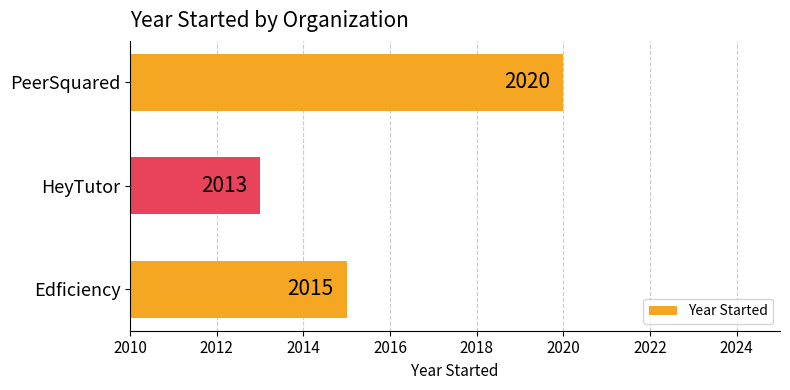

What is the difference between the second highest and minimum values?

2